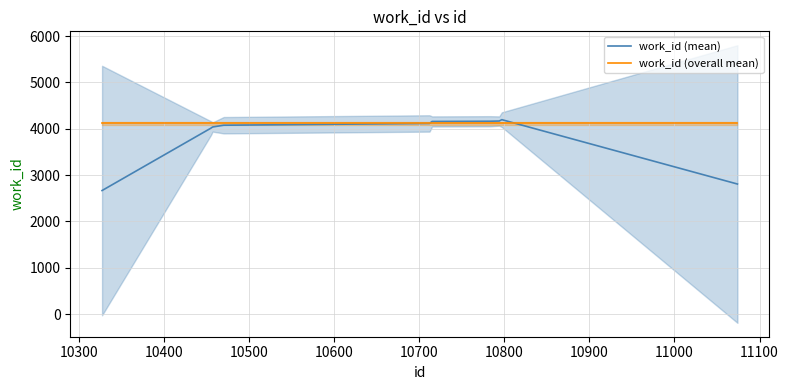

What is the lowest value of the work_id (overall mean) series?

4113.9